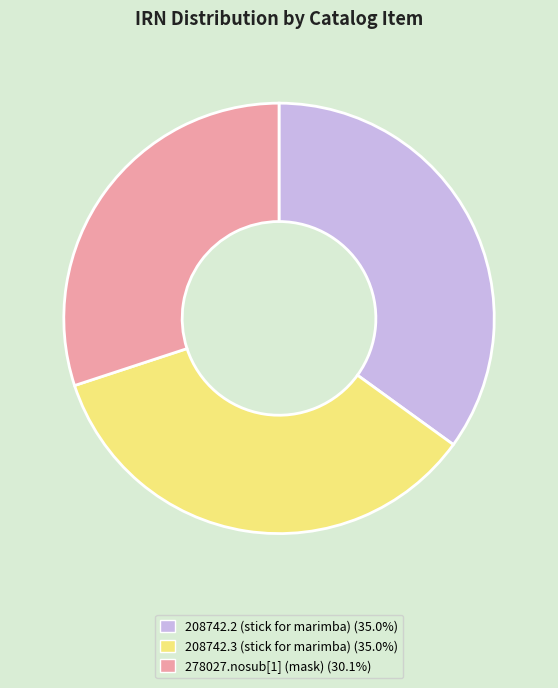

Is there any slice that represents more than half of the pie?

No